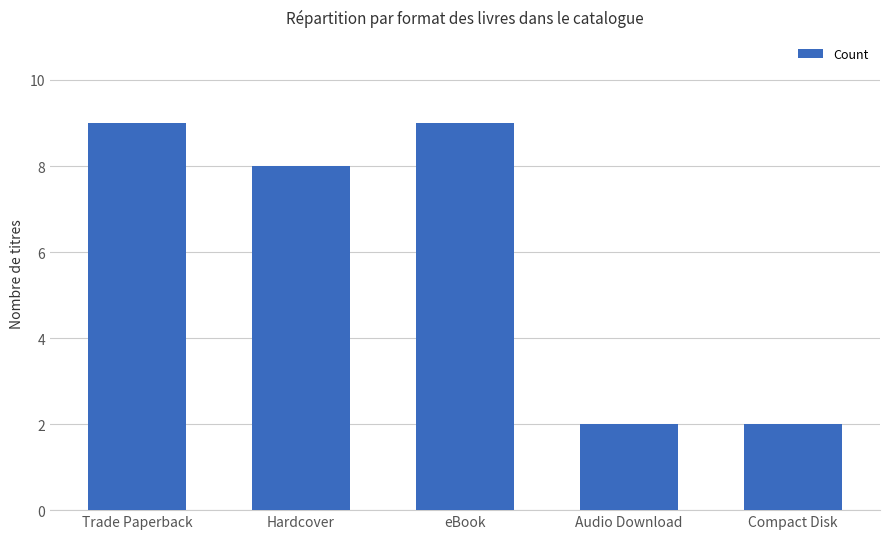

How many bars are there in total?

5